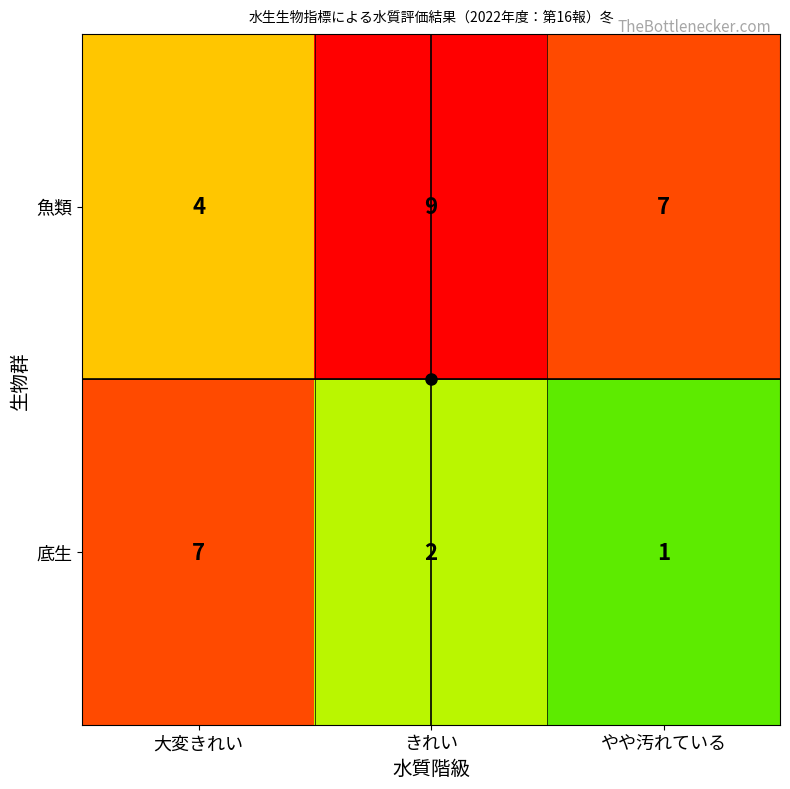

Where is 魚類 nearest to the value 6?

やや汚れている